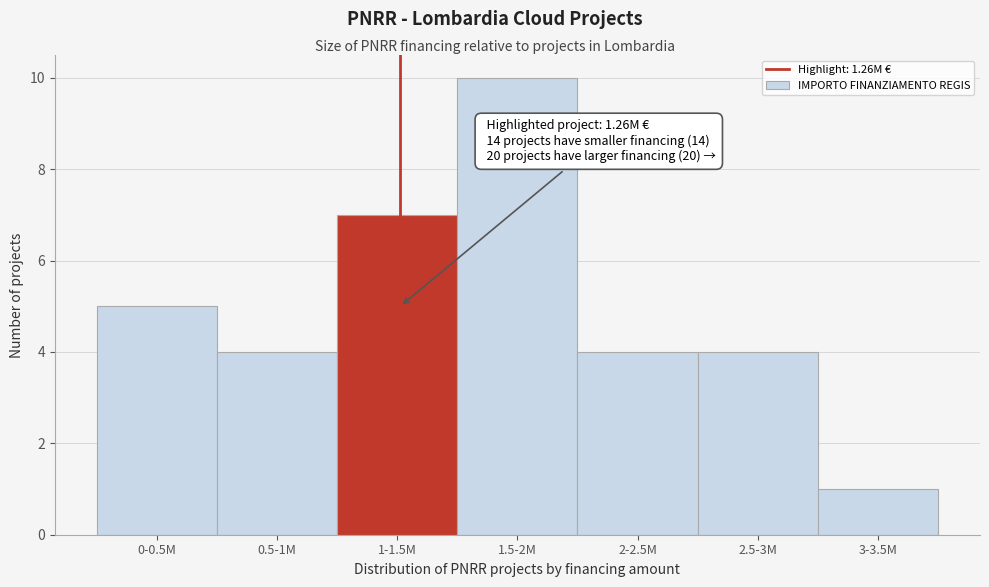

Reading left to right, list all the values displayed in this chart.

5	4	7	10	4	4	1